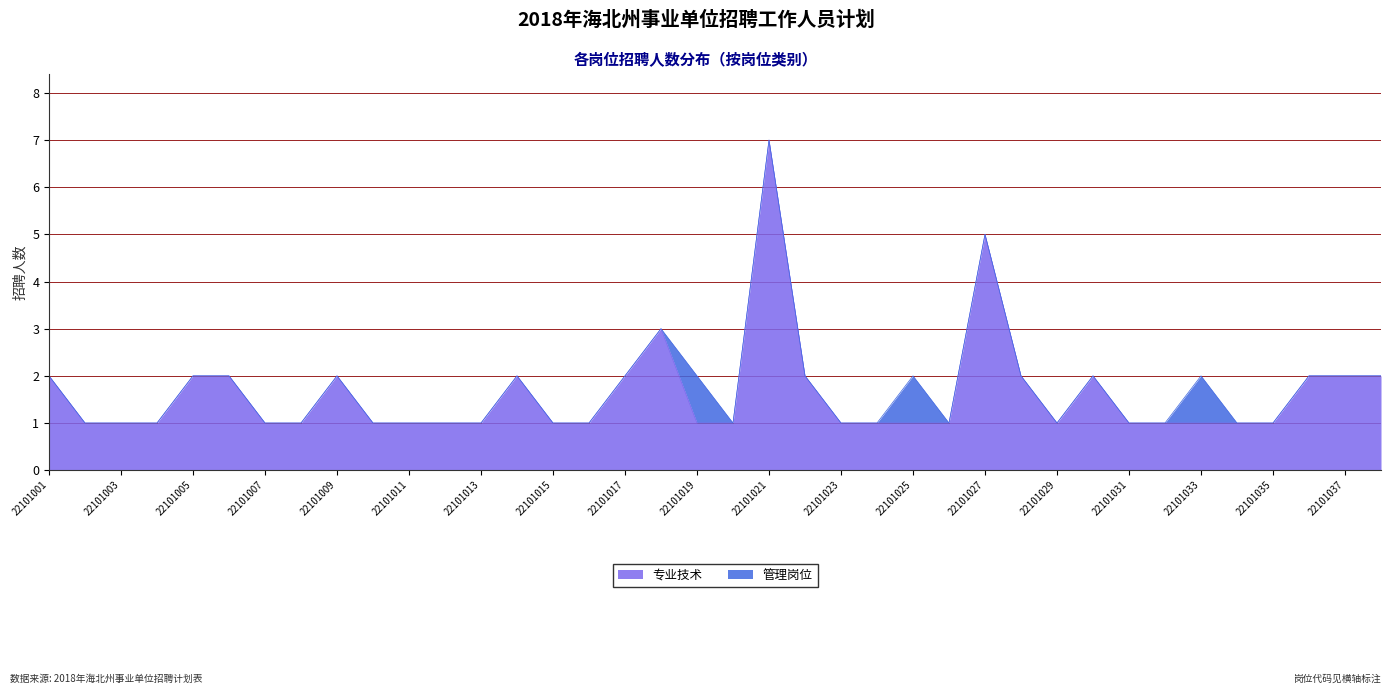

What is the smallest value displayed?

1